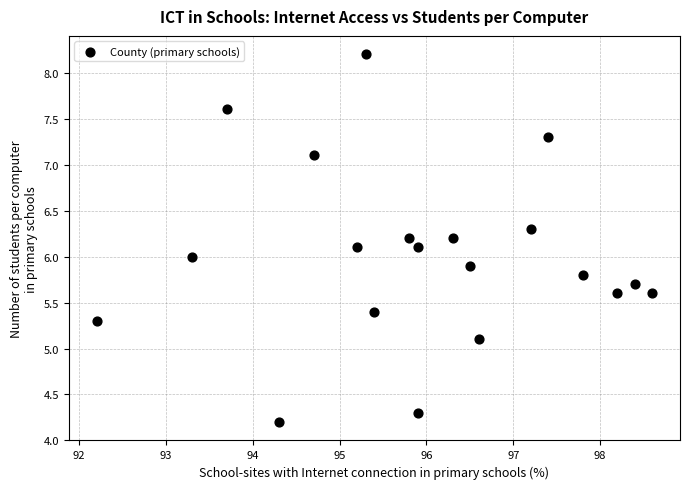

What is the range of X values (max minus min)?

6.4